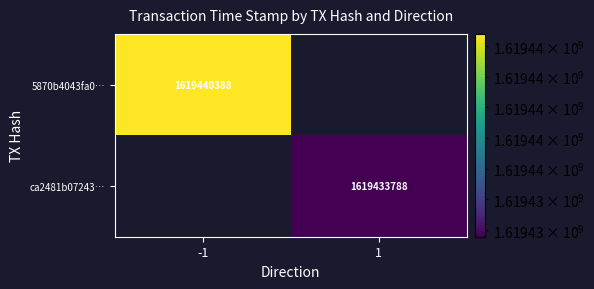

What is the maximum value shown in the chart?

1619440388.0